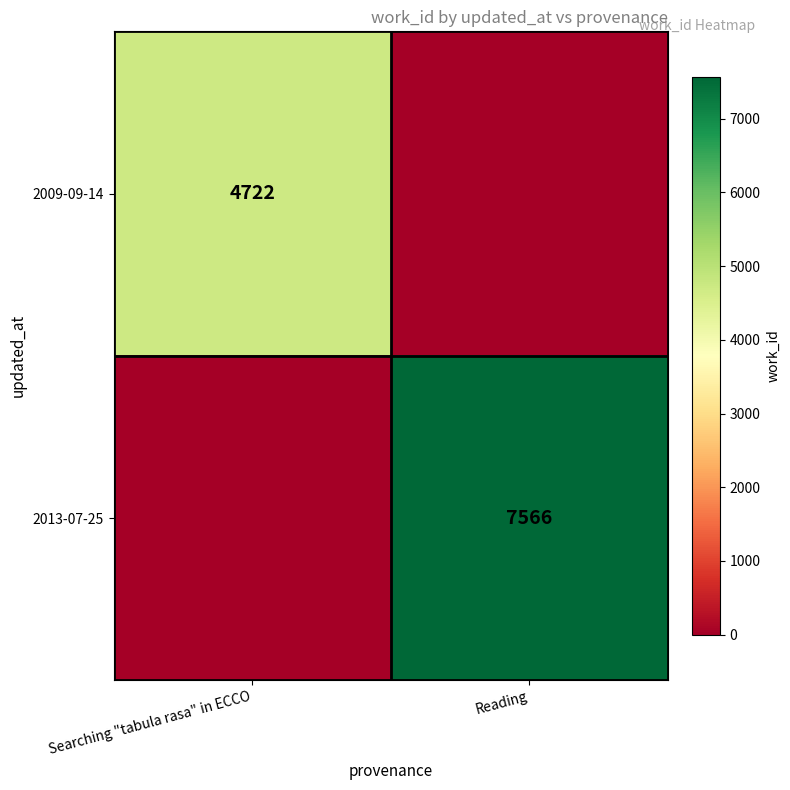

True or false: 2013-07-25 has a value of 3086 at Reading.

False